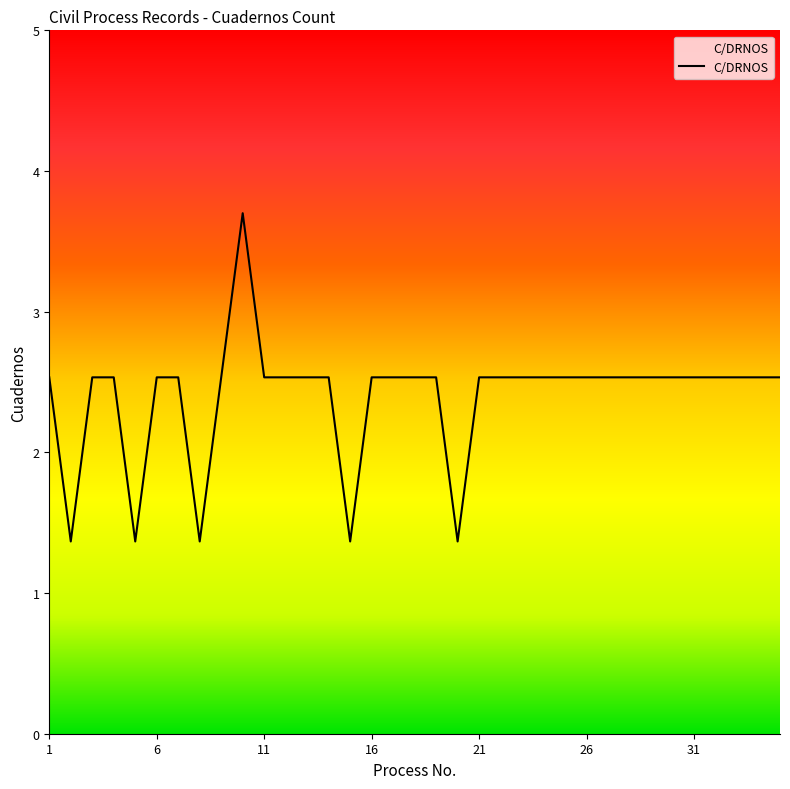

What is the minimum value shown in the chart?

1.4